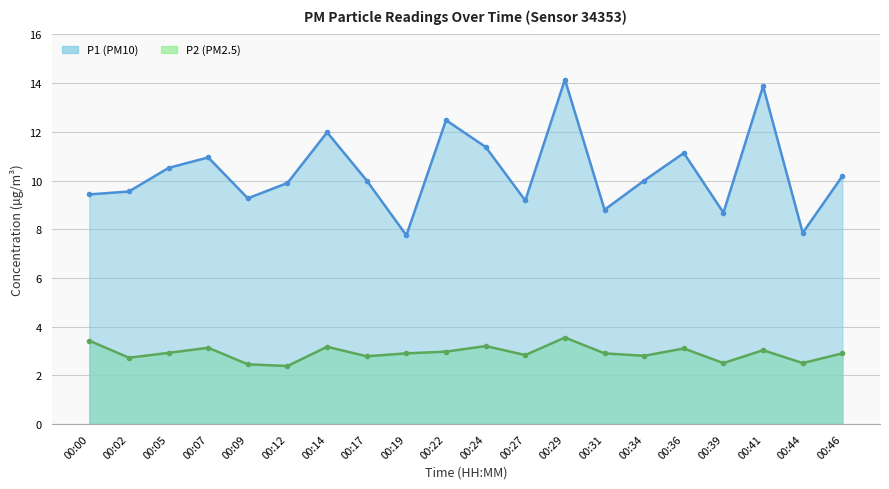

Which category has the highest value across all series?

00:29